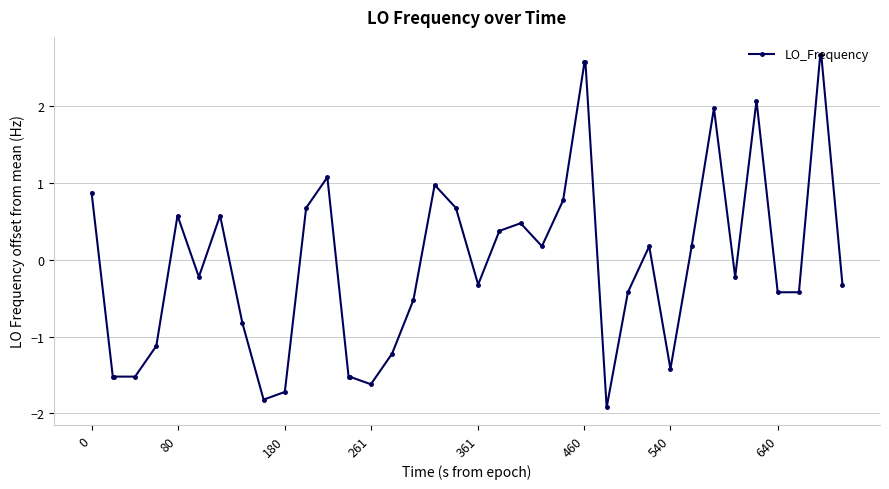

How many positive values are there?

19